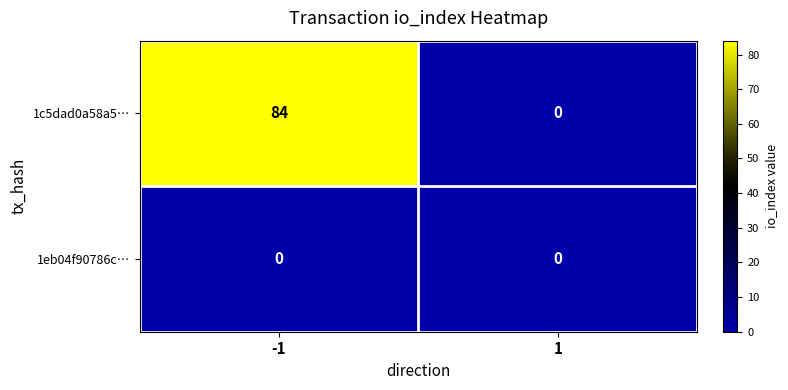

What is the total value across all series at -1?

84